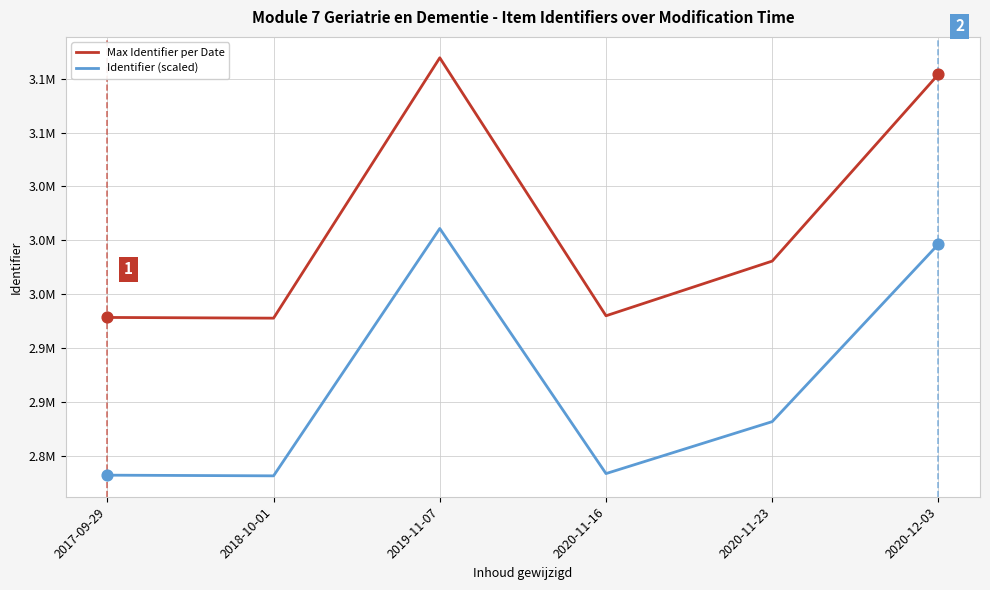

Does the chart have visible grid lines?

Yes